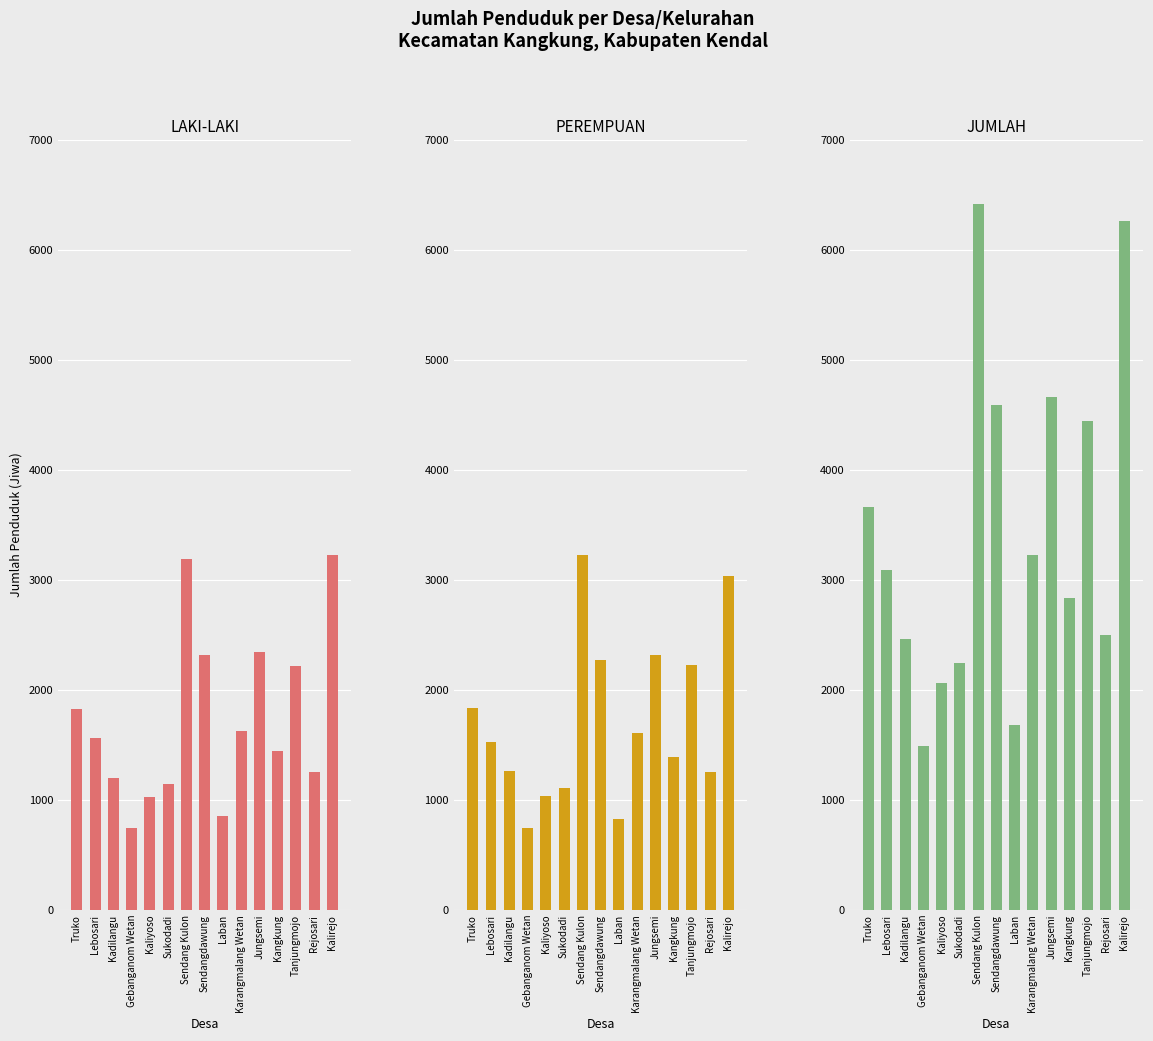

True or false: LAKI-LAKI has a value of 1875 at Sukodadi.

False